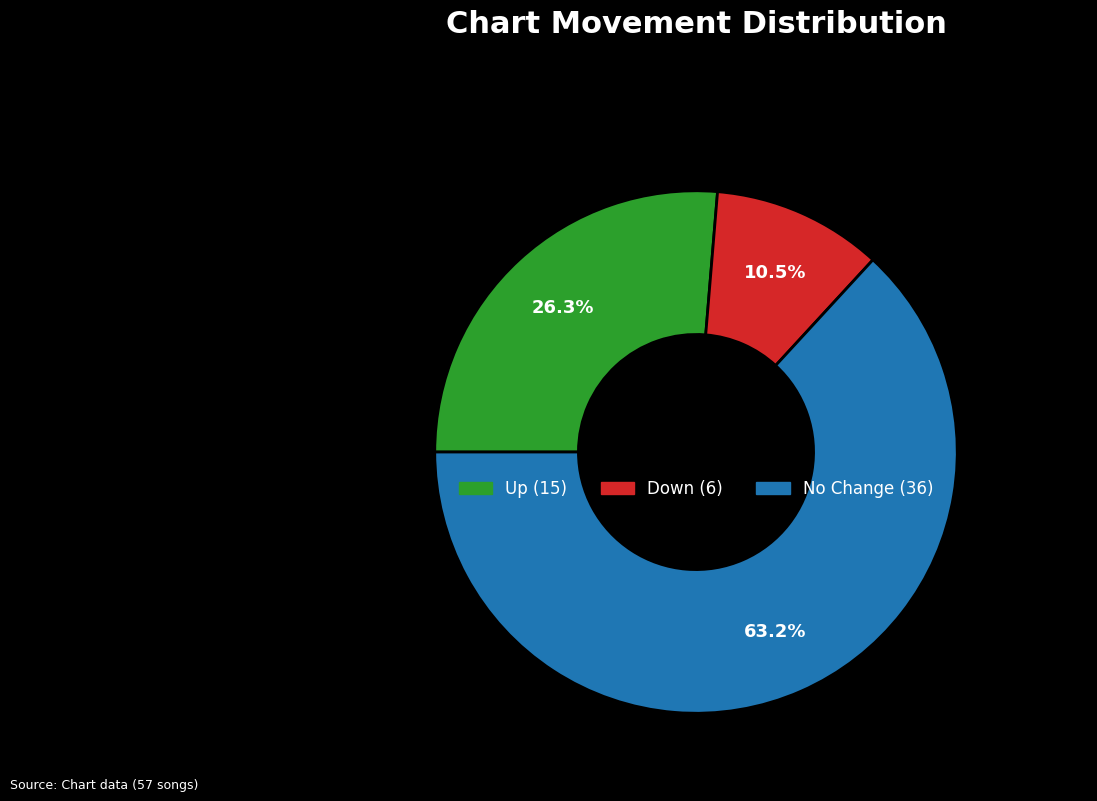

Does any single category account for the majority?

Yes